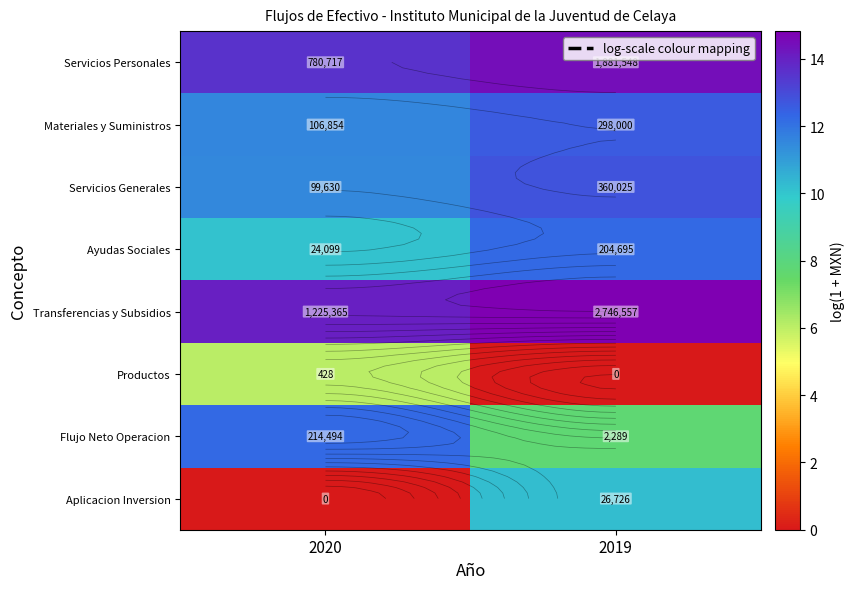

What is the difference between the Servicios Personales values at 2020 and 2019?

0.9